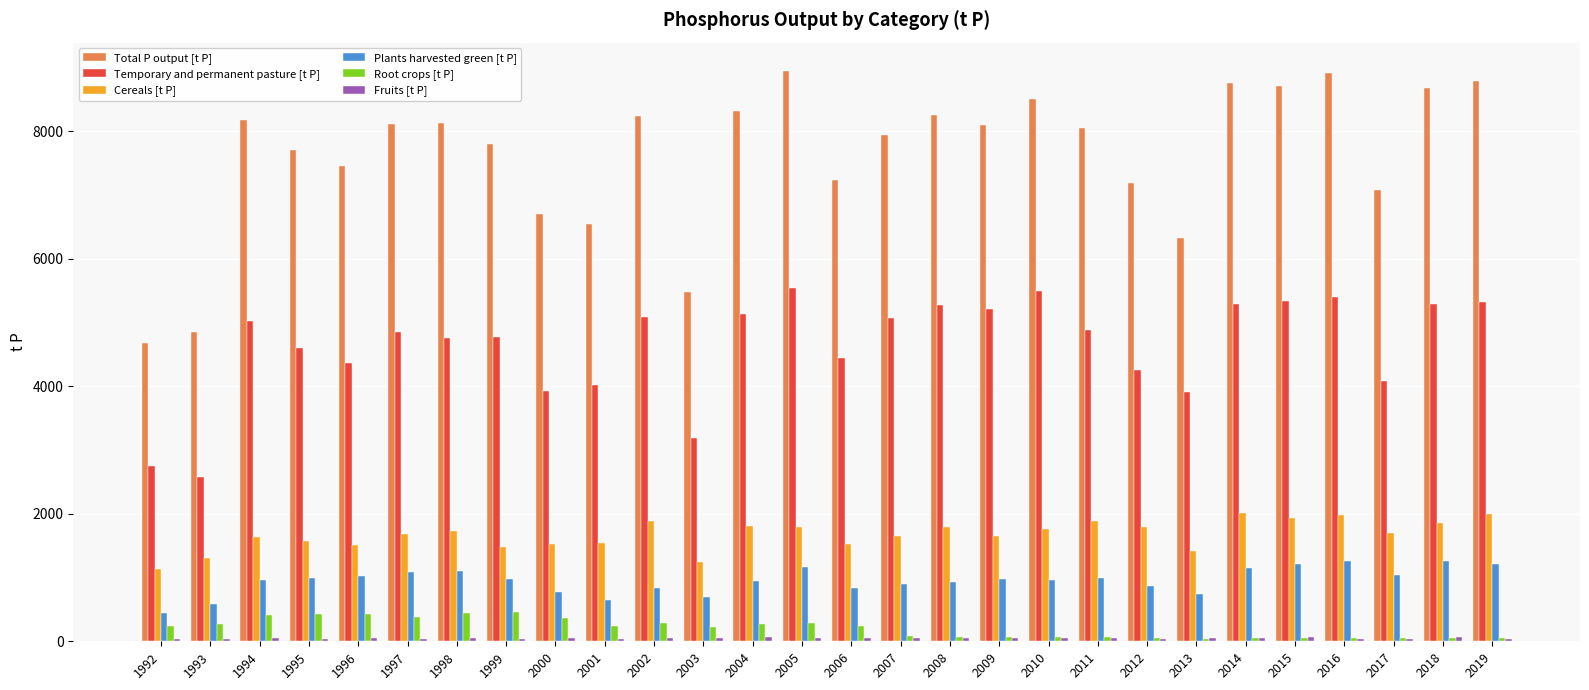

Where does the Cereals [t P] series first go above 1697?

1998